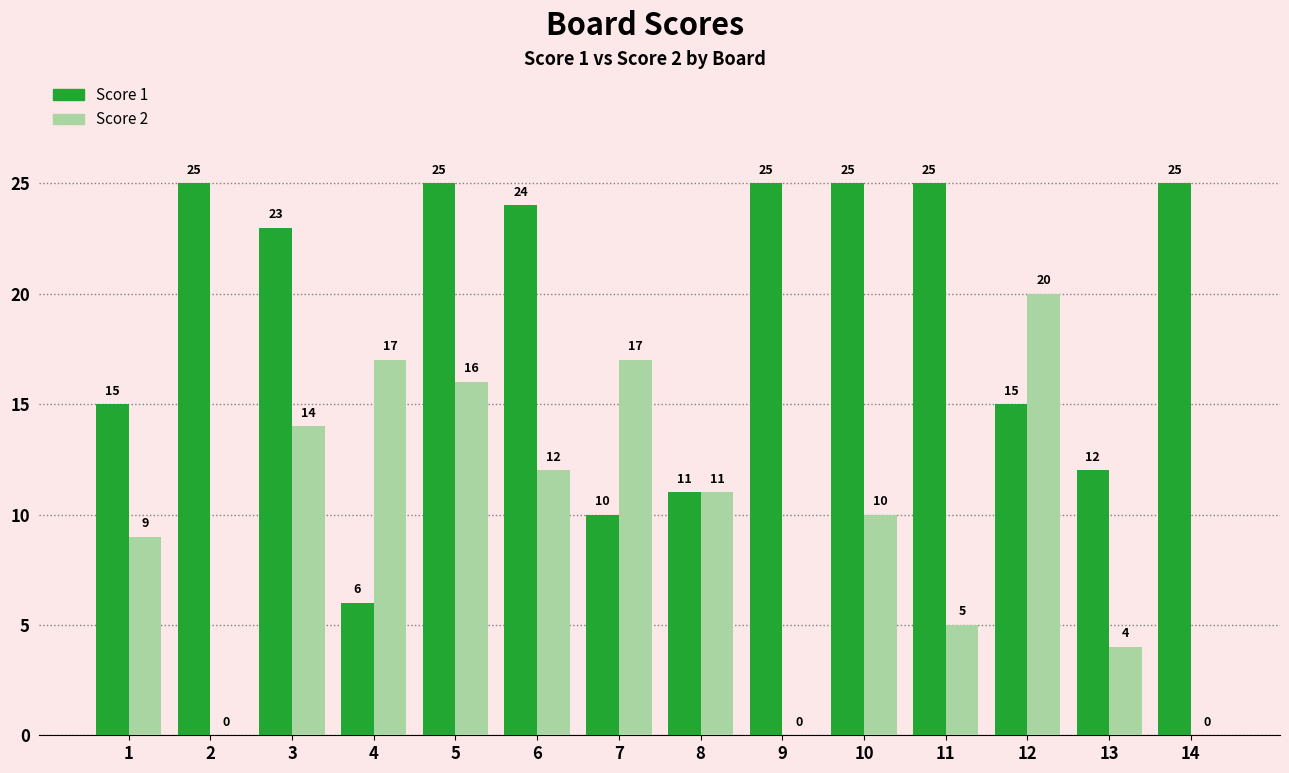

How many distinct data groups are displayed?

2